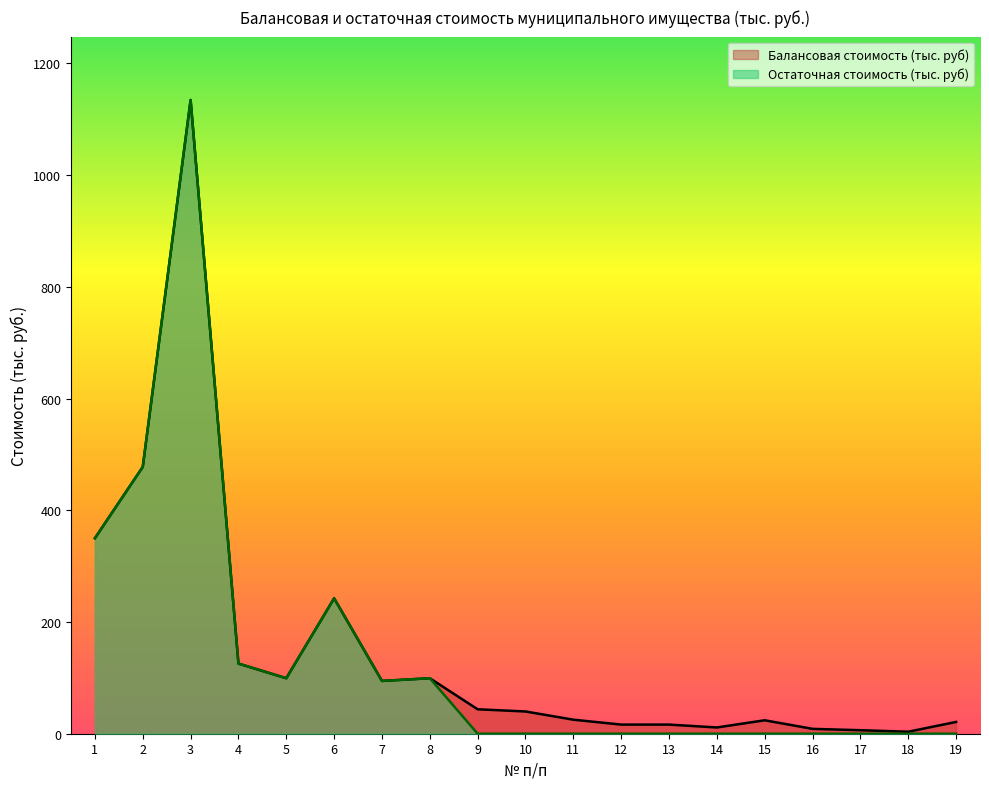

What is the difference between the second highest and minimum values in the Остаточная стоимость (тыс. руб) series?

477.6